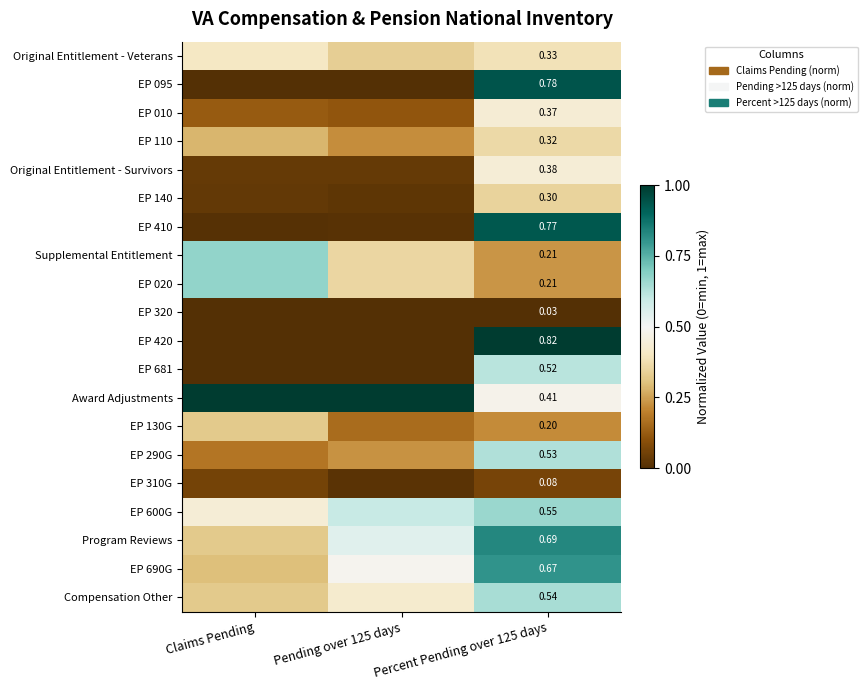

Is it true that Supplemental Entitlement equals 0.1 at Percent Pending over 125 days?

False